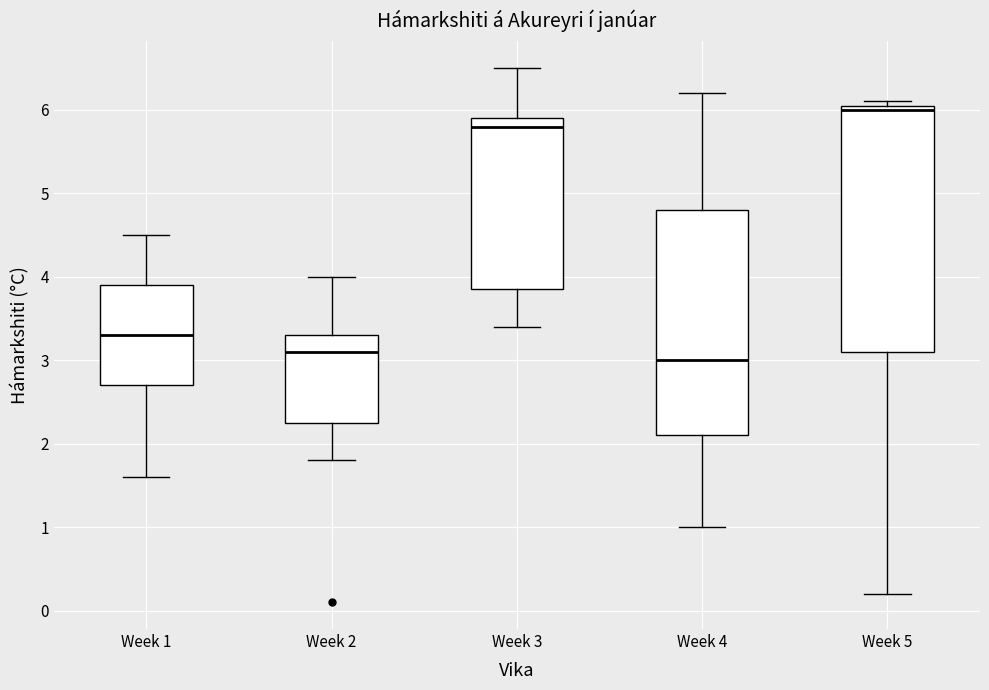

Reading left to right, transcribe this box plot: for each box, give where its median line is, the range the box spans, and where its two whiskers end, as read against the y-axis. The values are not printed on the chart, so give them approximately, as read against the axis.

Week 1: median 3.3, box 2.7 to 3.9, whiskers 1.6 to 4.5
Week 2: median 3.1, box 2.3 to 3.3, whiskers 1.8 to 4.0
Week 3: median 5.8, box 3.9 to 5.9, whiskers 3.4 to 6.5
Week 4: median 3.0, box 2.1 to 4.8, whiskers 1.0 to 6.2
Week 5: median 6.0, box 3.1 to 6.1, whiskers 0.2 to 6.1 (just above the box's upper edge)